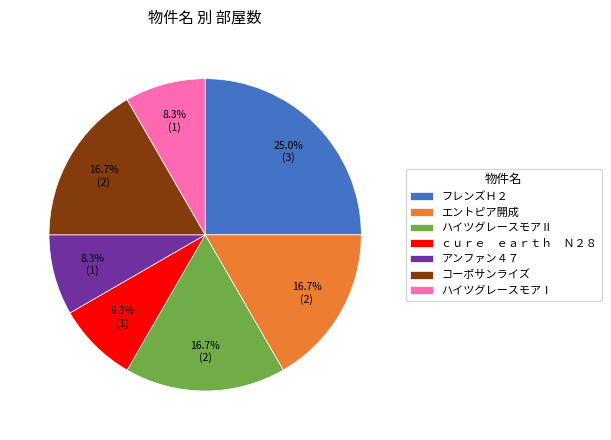

Combined, do ハイツグレースモアⅠ and アンファン４７ account for over 50%?

No